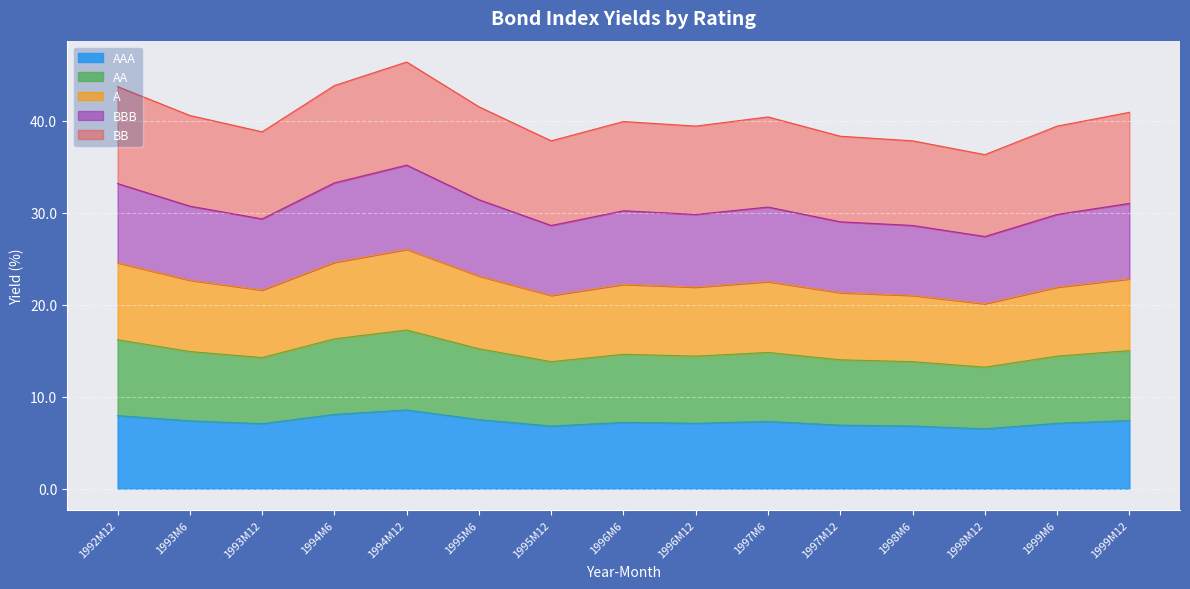

What is the greatest value displayed?

46.4